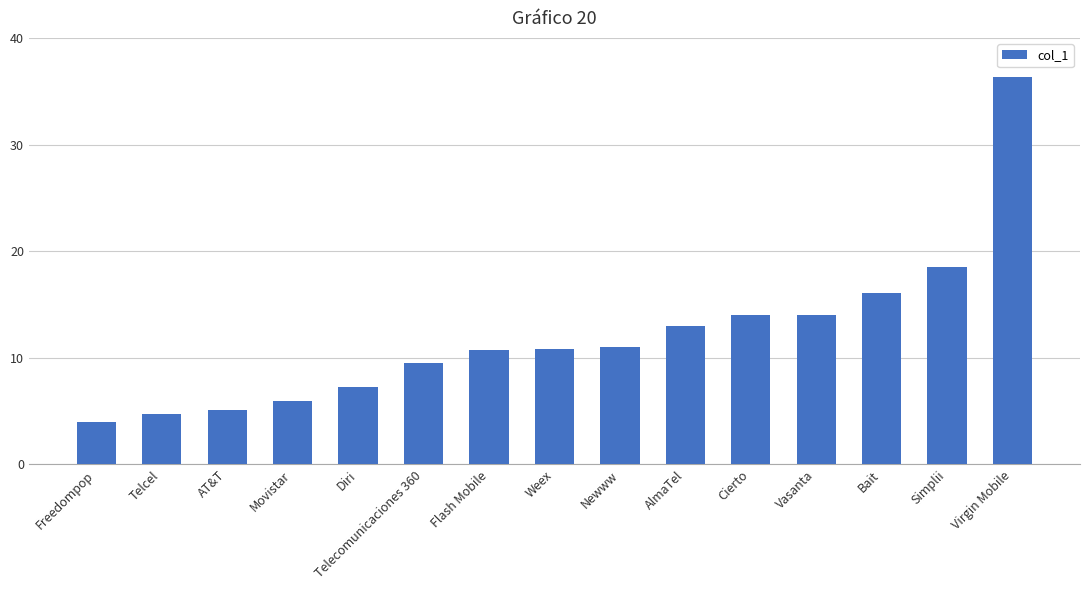

The chart shows a value of 55.3 at Virgin Mobile. True or false?

False